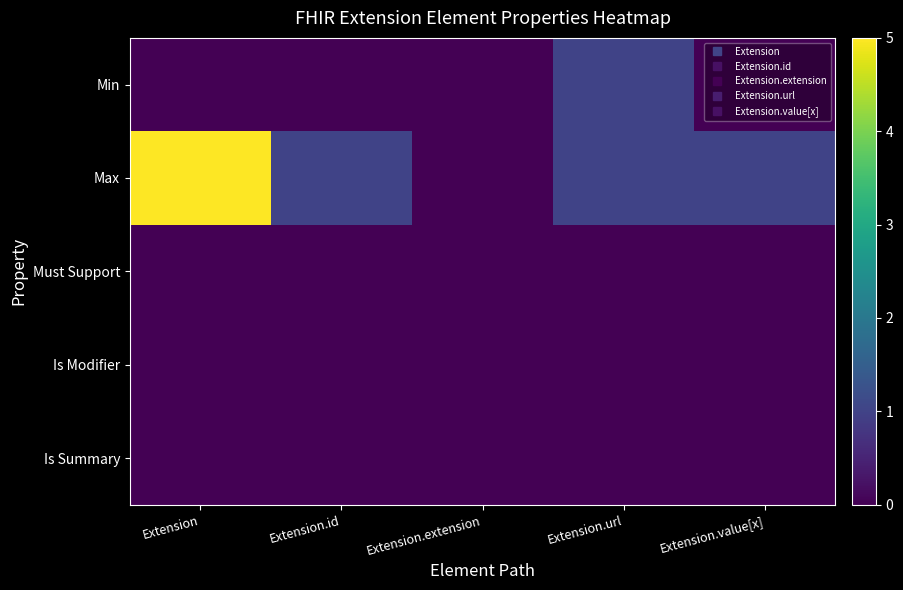

What is the total value across all series at Extension.id?

1